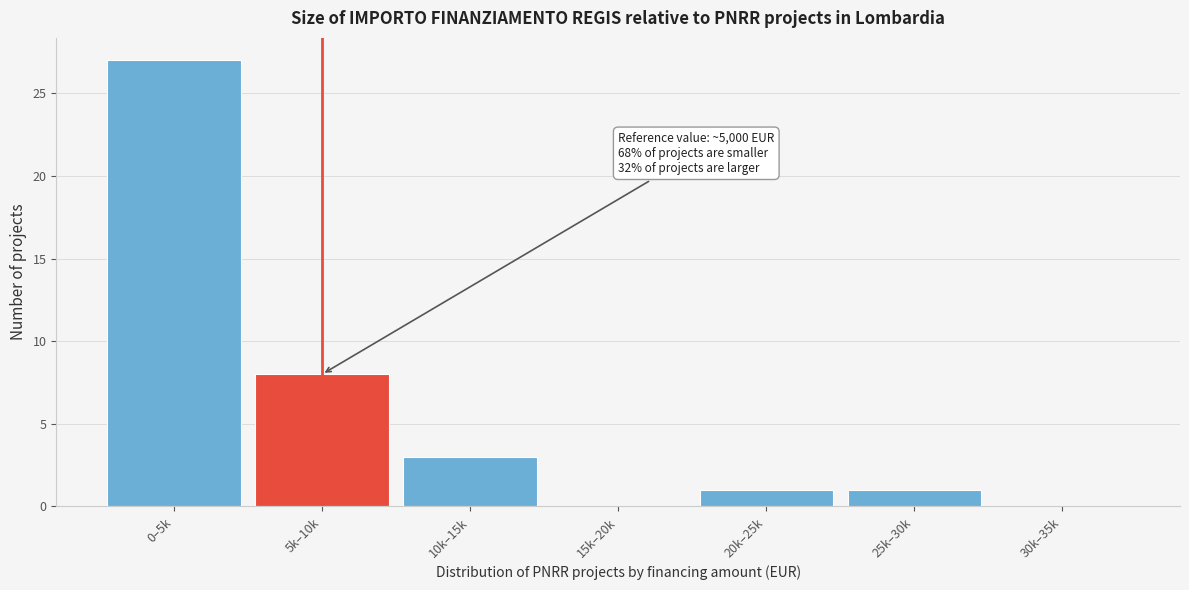

Reading left to right, extract all data points from this chart.

0–5k=27	5k–10k=8	10k–15k=3	15k–20k=0	20k–25k=1	25k–30k=1	30k–35k=0